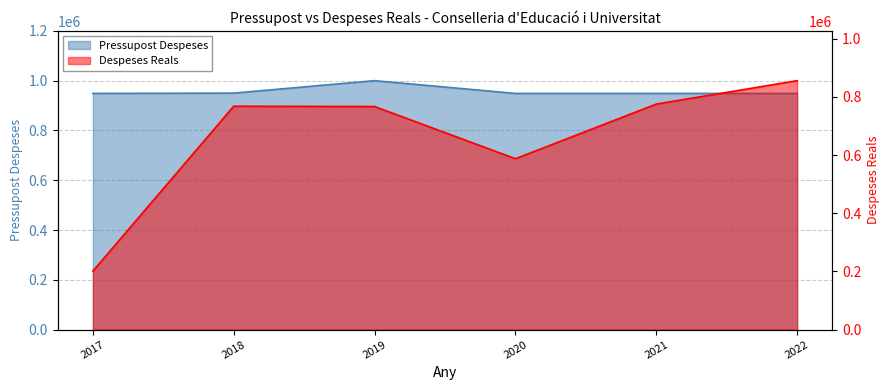

True or false: Despeses Reals and Pressupost Despeses cross at least once.

False